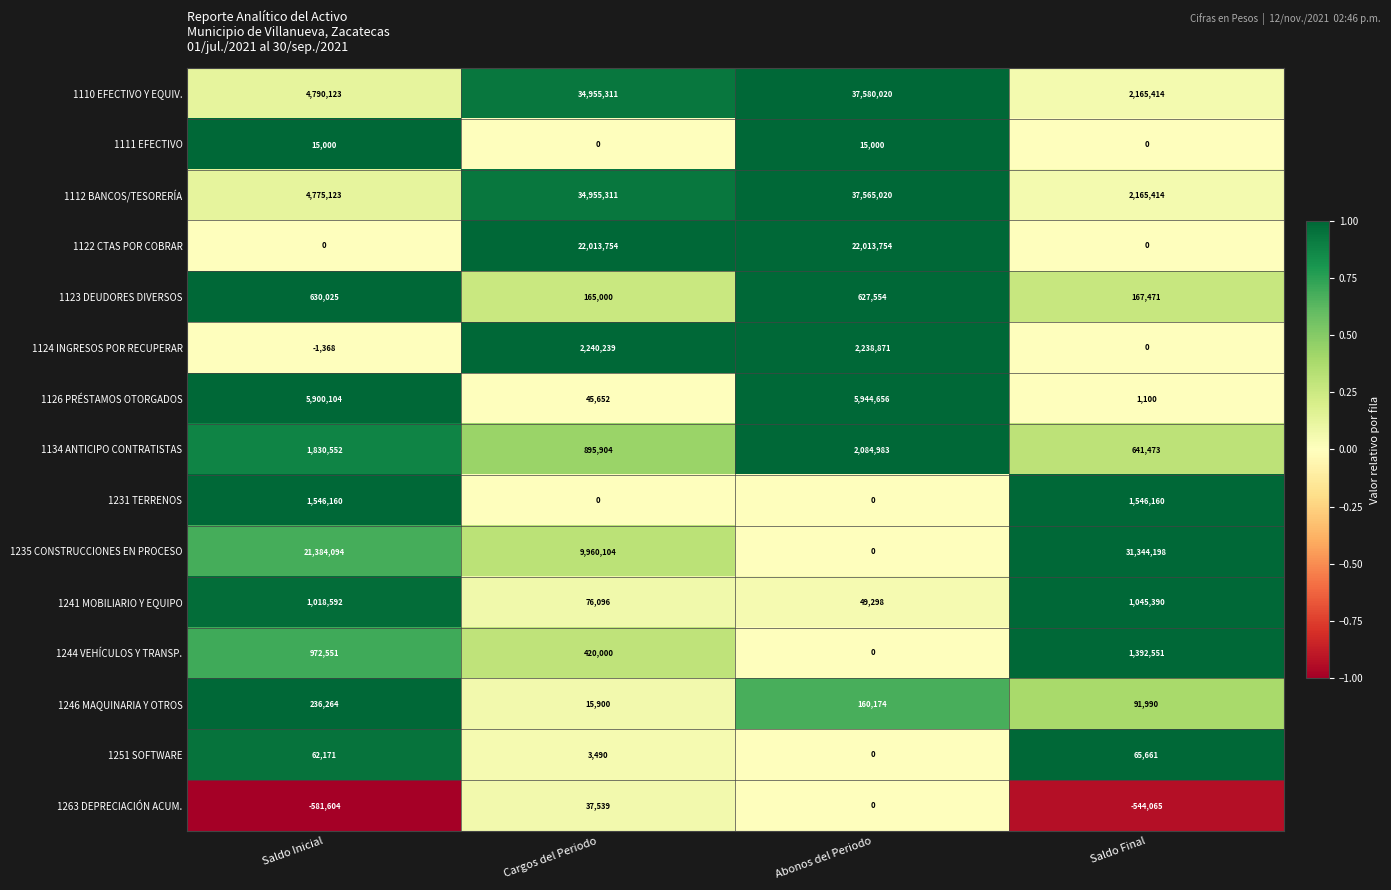

What is the average value of the 1263 DEPRECIACIÓN ACUM. series?

-272032